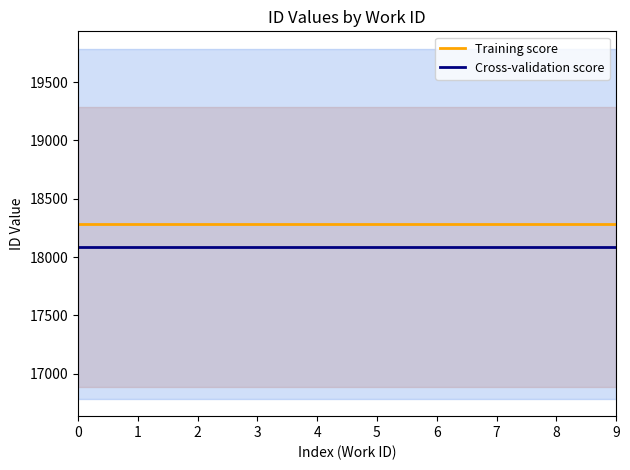

Reading left to right, extract all data points from this chart.

Training score: 0=18285.5	1=18285.5	2=18285.5	3=18285.5	4=18285.5	5=18285.5	6=18285.5	7=18285.5	8=18285.5	9=18285.5
Cross-validation score: 0=18085.5	1=18085.5	2=18085.5	3=18085.5	4=18085.5	5=18085.5	6=18085.5	7=18085.5	8=18085.5	9=18085.5